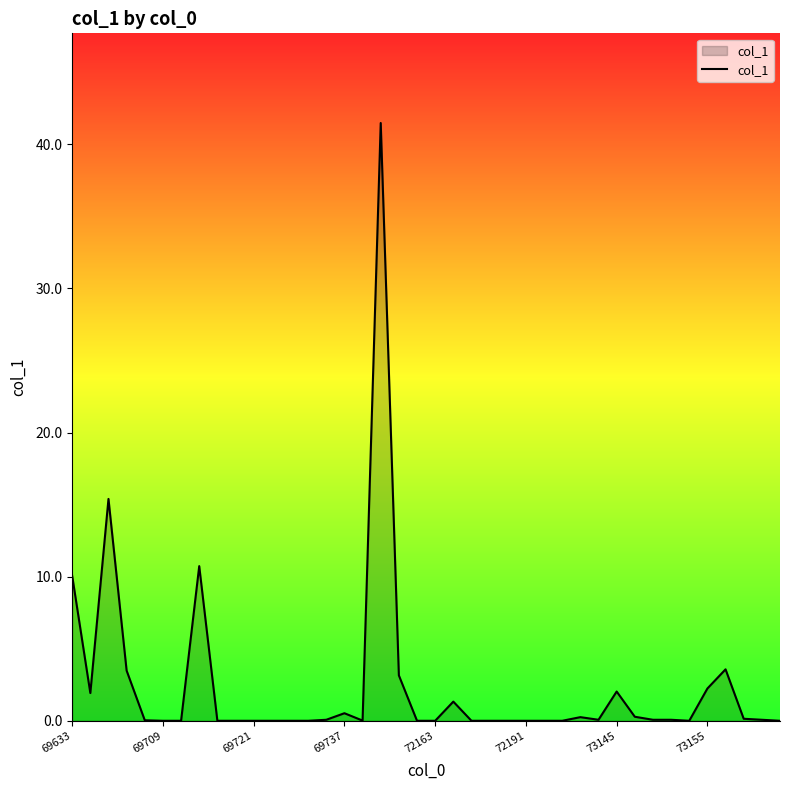

What is the maximum value shown in the chart?

41.5